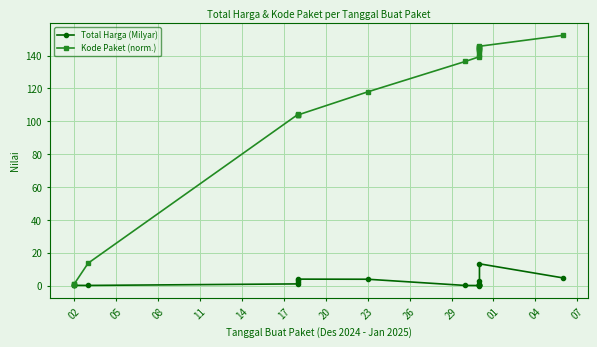

What is the difference between the second highest and second lowest values in the Total Harga (Milyar) series?

4.6